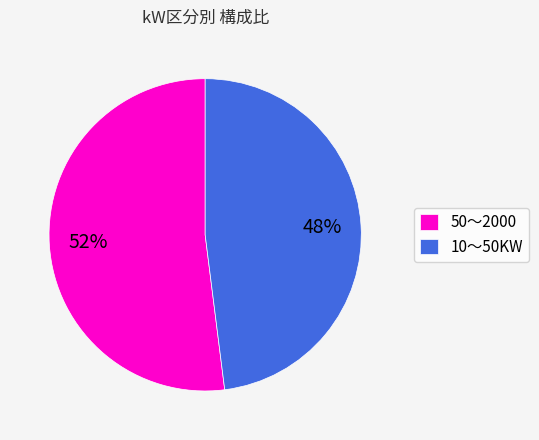

To the nearest percent, what is the difference between the 10～50KW and 50～2000 slice percentages?

4%